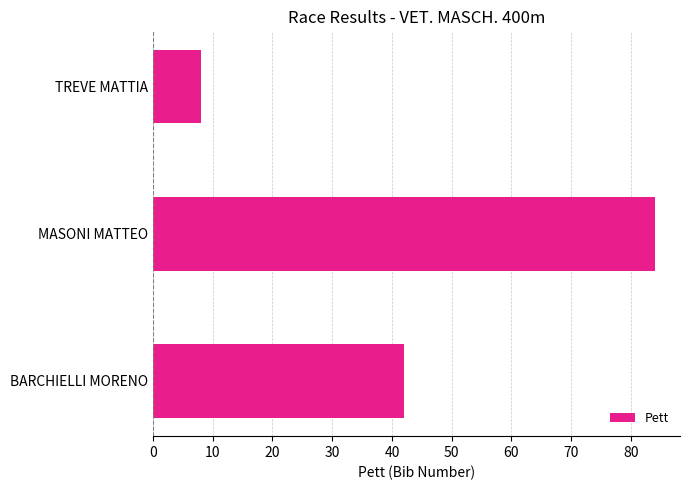

Reading top to bottom, extract all data points from this chart.

8	84	42